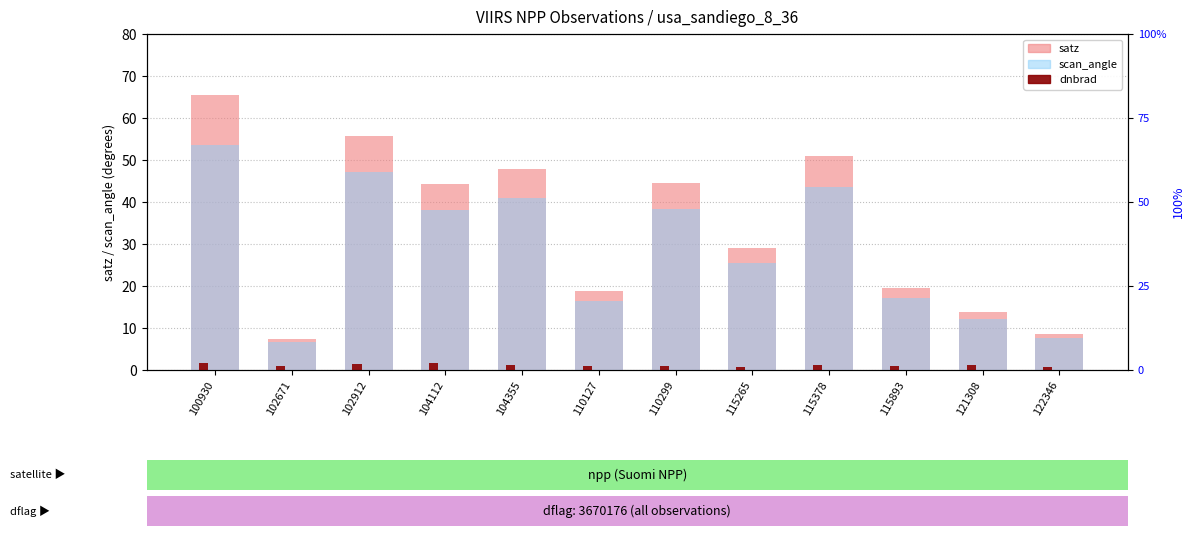

Reading left to right, transcribe all the data shown in this chart.

satz: 65.5	7.4	55.7	44.2	47.8	18.7	44.4	29.1	51.0	19.4	13.7	8.5
scan_angle: 53.7	6.6	47.0	38.1	41.0	16.5	38.3	25.5	43.5	17.1	12.1	7.5
dnbrad: 1.6	1.1	1.4	1.7	1.2	1.0	1.0	0.8	1.1	1.0	1.2	0.7